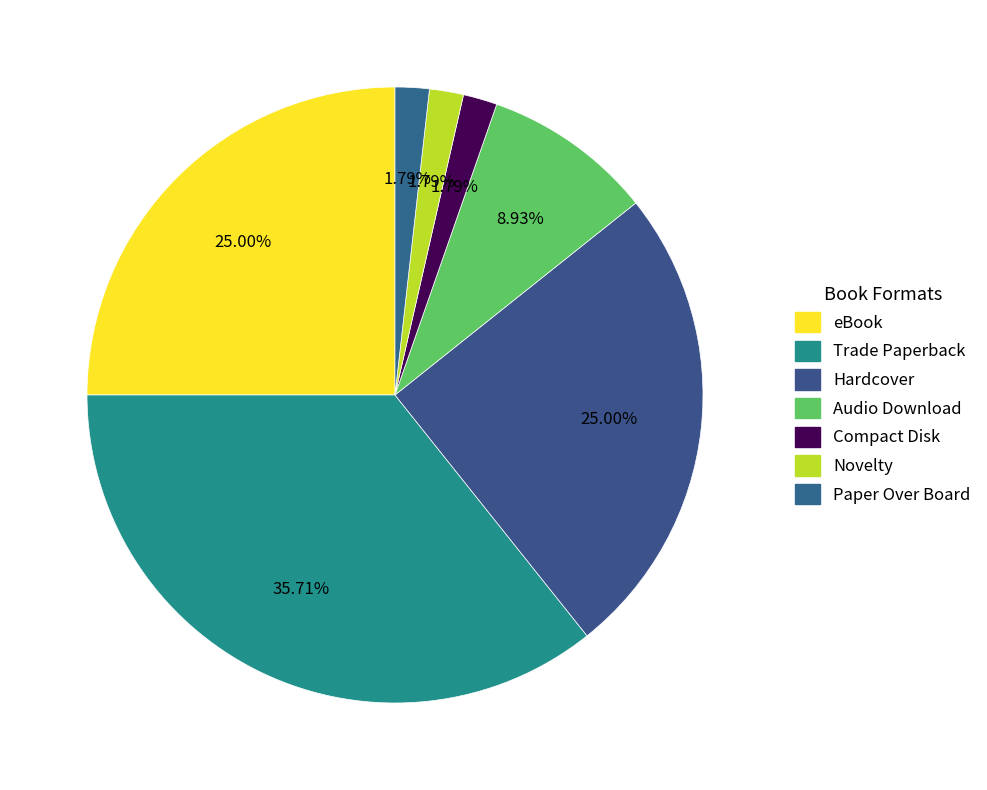

Does Compact Disk represent more than half of the total?

No